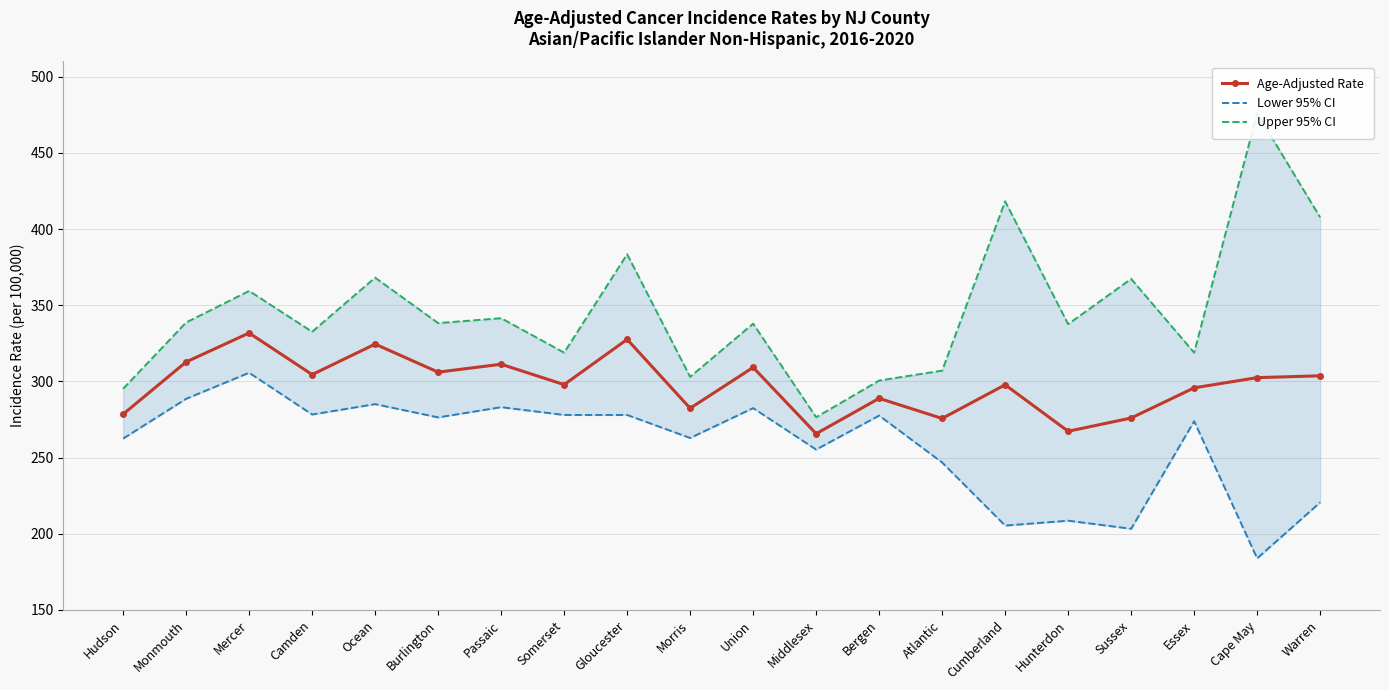

Reading left to right, list all the values displayed in this chart.

Age-Adjusted Rate: 278.5	312.8	331.8	304.5	324.5	306.1	311.3	297.9	327.6	282.4	309.2	265.7	288.9	275.7	297.8	267.3	276.0	295.8	302.5	303.7
Lower 95% CI: 262.5	288.6	305.7	278.3	285.1	276.4	283.1	278.0	278.0	262.9	282.5	255.3	277.6	246.8	205.4	208.6	203.3	273.9	183.9	220.6
Upper 95% CI: 295.2	338.7	359.4	332.6	368.1	338.3	341.5	318.9	383.5	303.0	337.9	276.5	300.6	307.1	418.2	337.6	367.3	318.9	476.0	407.7